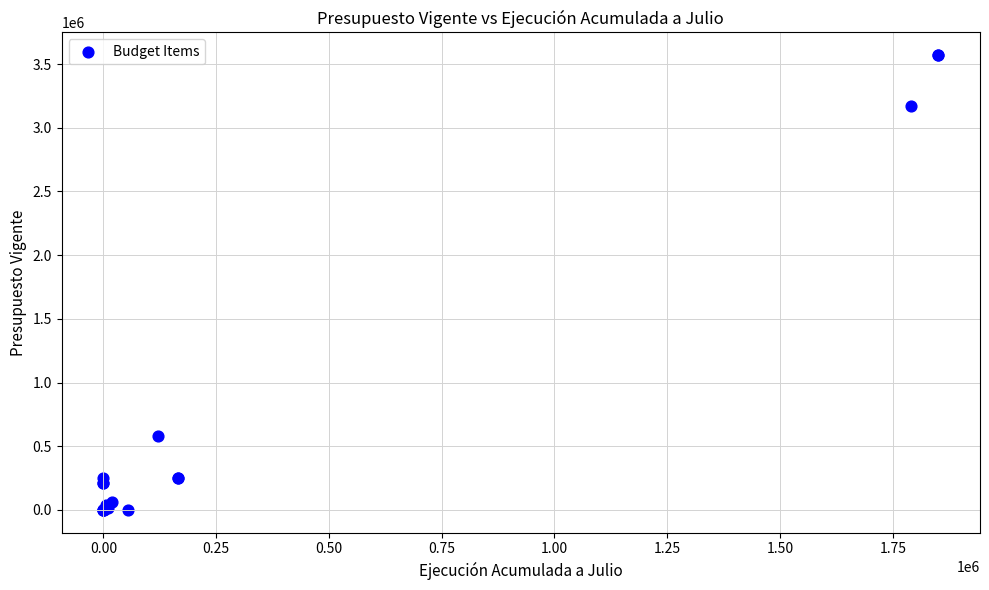

What Y value in the scatter plot is closest to 1784875?

582487